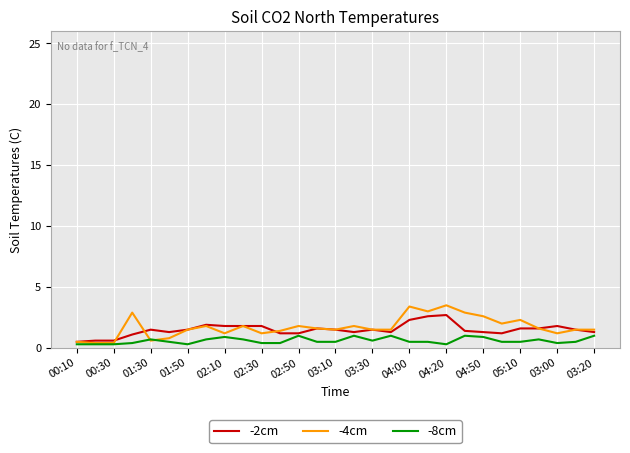

What is the maximum value shown in the chart?

3.5